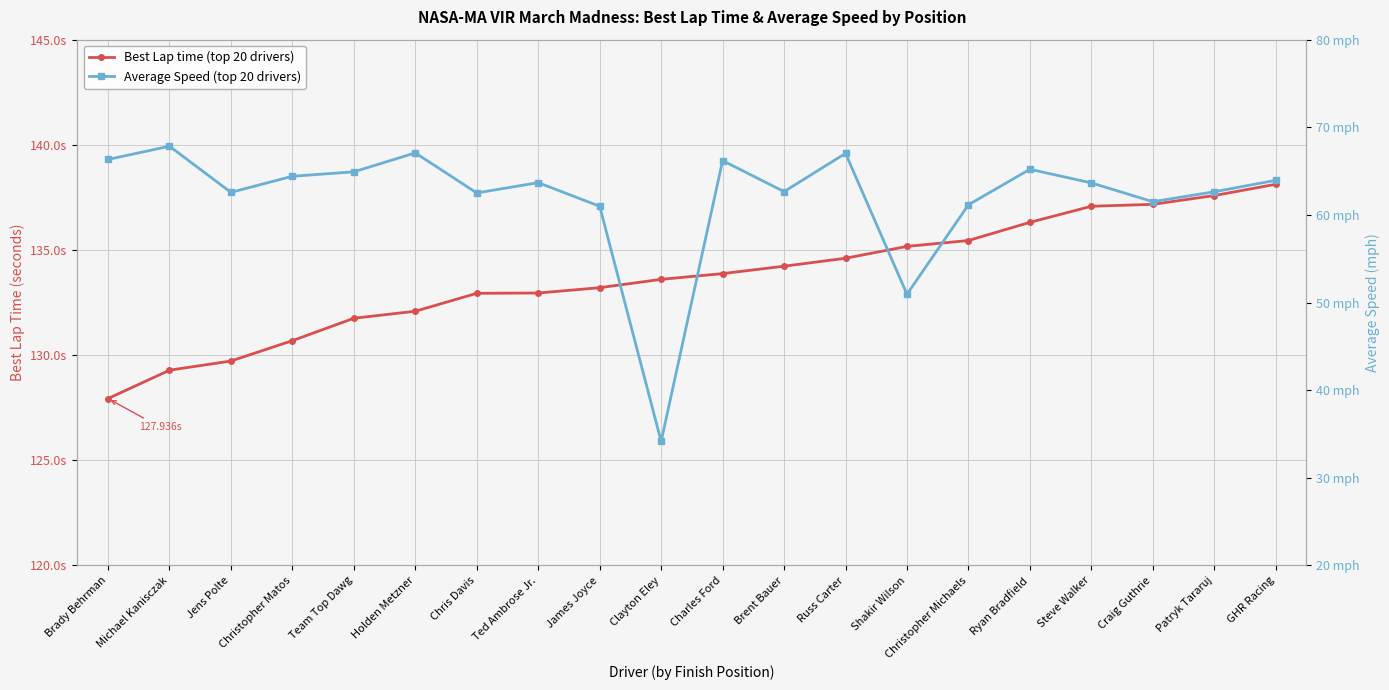

What is the average value of the Average Speed (top 20 drivers) series?

62.0